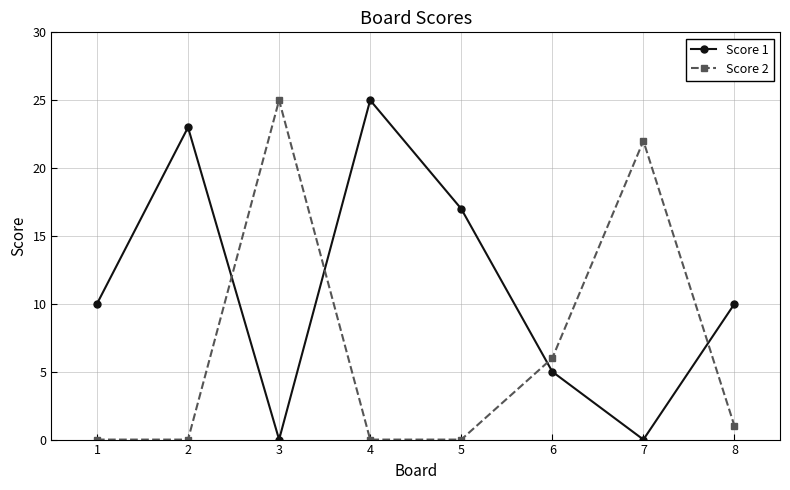

The value of Score 2 at 6 is 4. True or false?

False